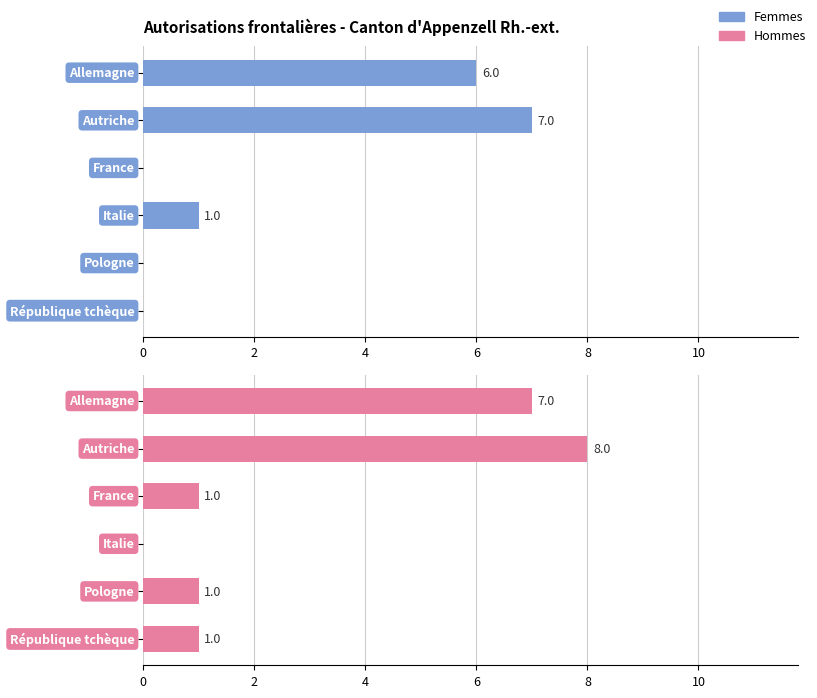

What is the maximum value for Hommes?

8